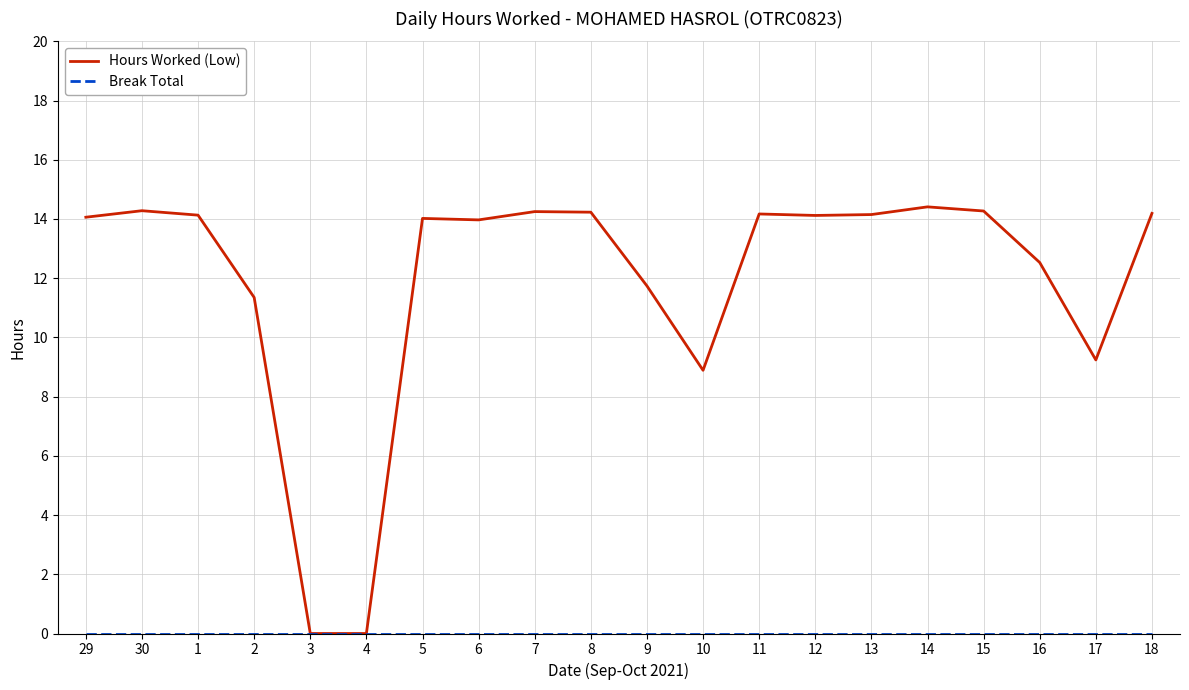

How many lines are shown in the chart?

2